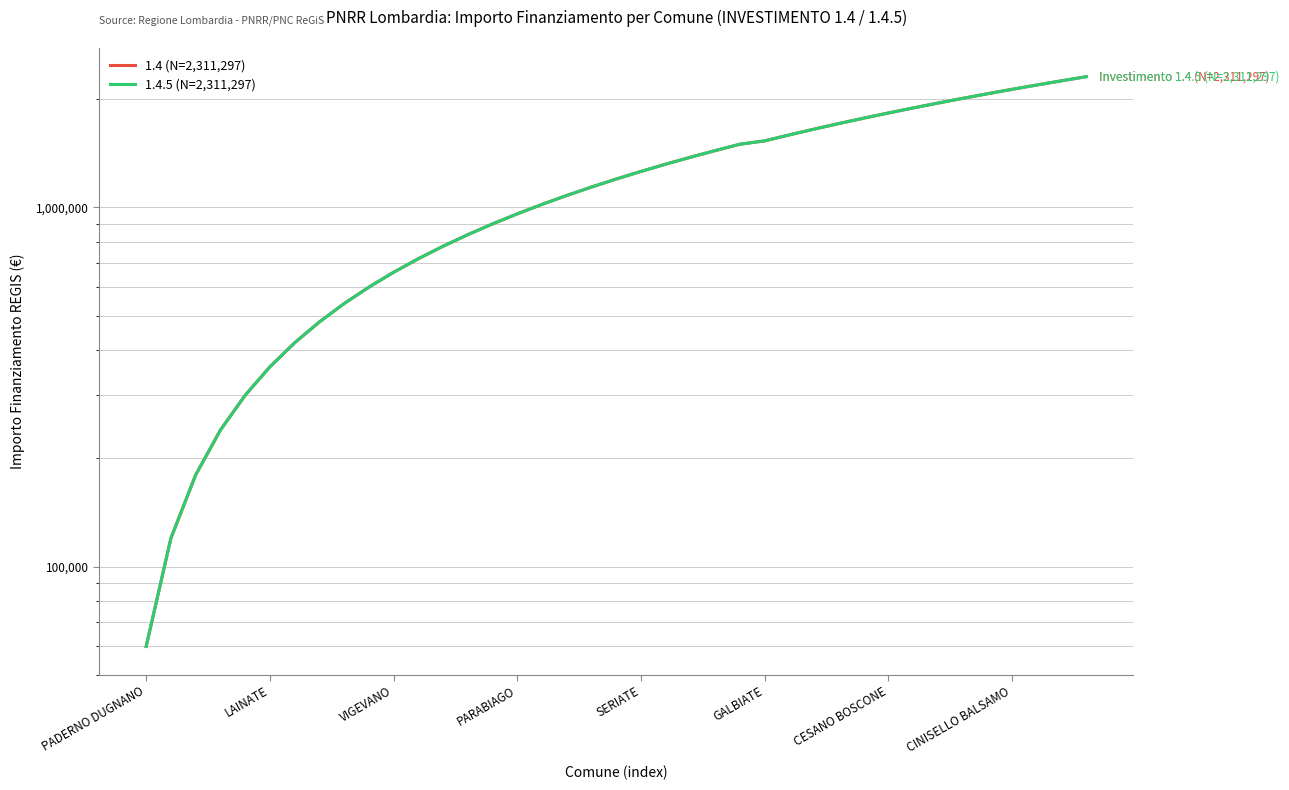

Where is 1.4 (N=2,311,297) nearest to the value 1185631?

19